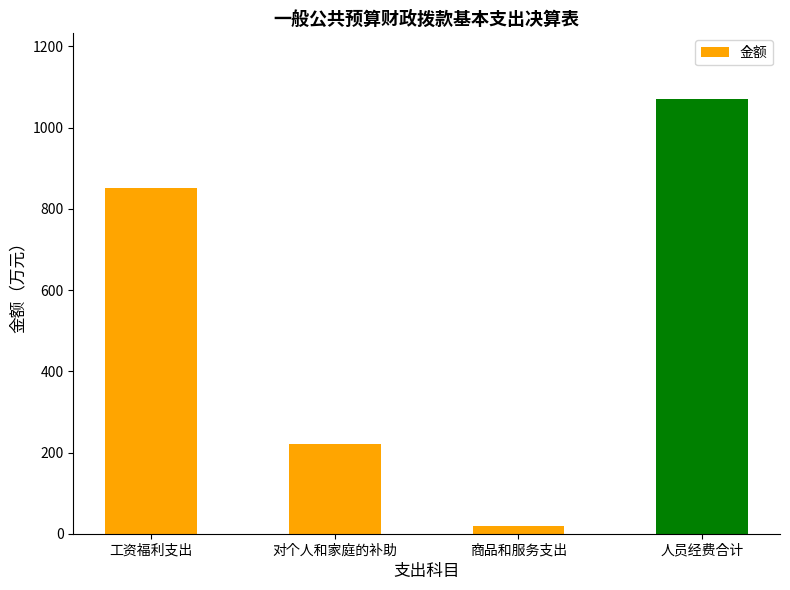

List the labels in order of value, largest first.

人员经费合计, 工资福利支出, 对个人和家庭的补助, 商品和服务支出